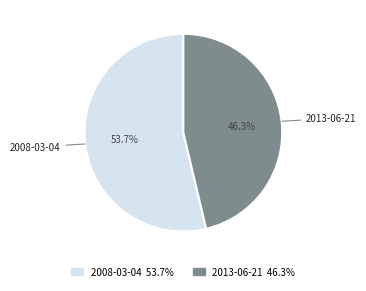

The 2008-03-04 slice represents 54% of the pie. True or false?

True